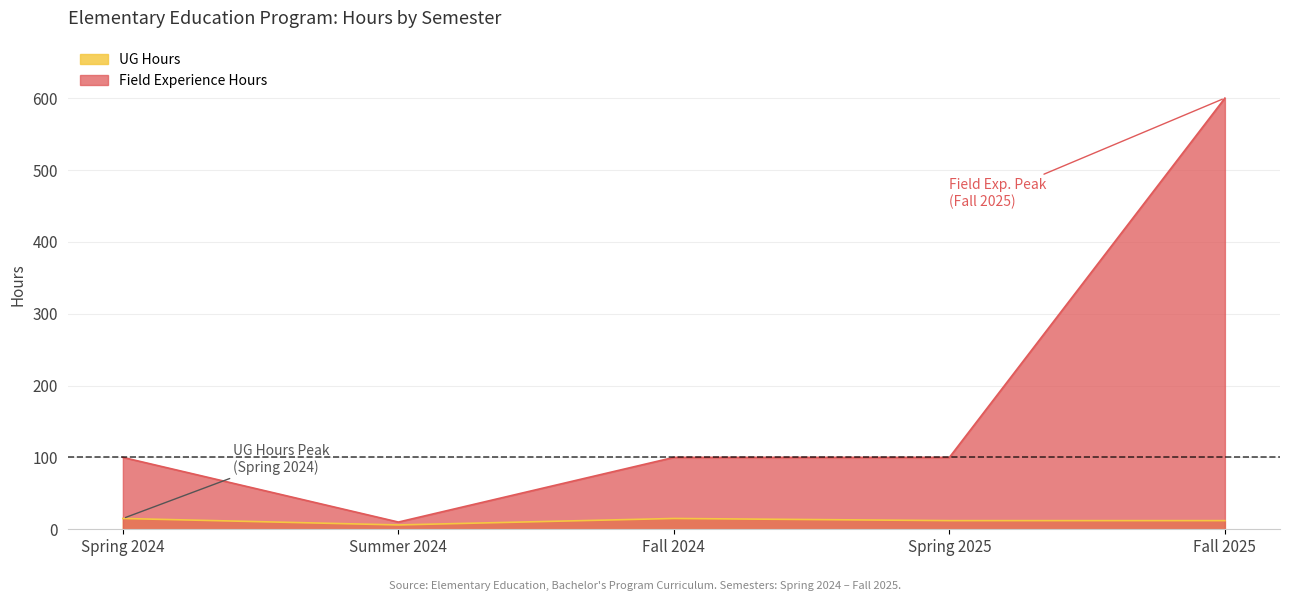

What are all the series names shown in the legend?

UG Hours, Field Experience Hours